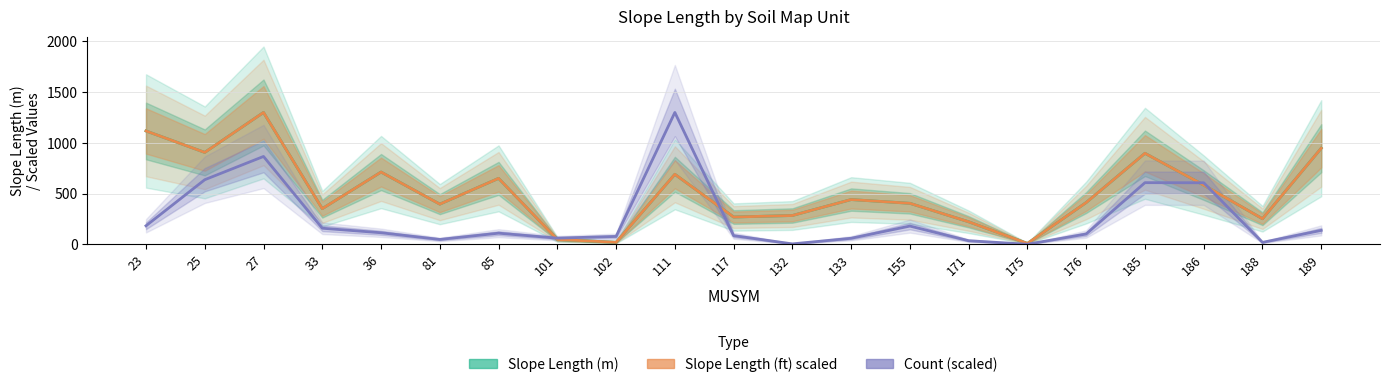

The value of Slope Length (ft) scaled at 185 is 1537.0. True or false?

False